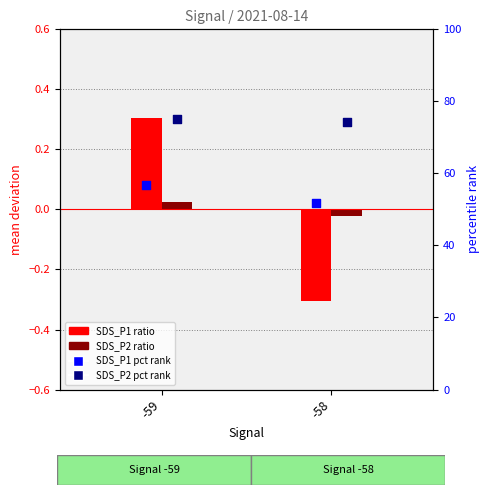

At how many categories does at least one series exceed 6?

2